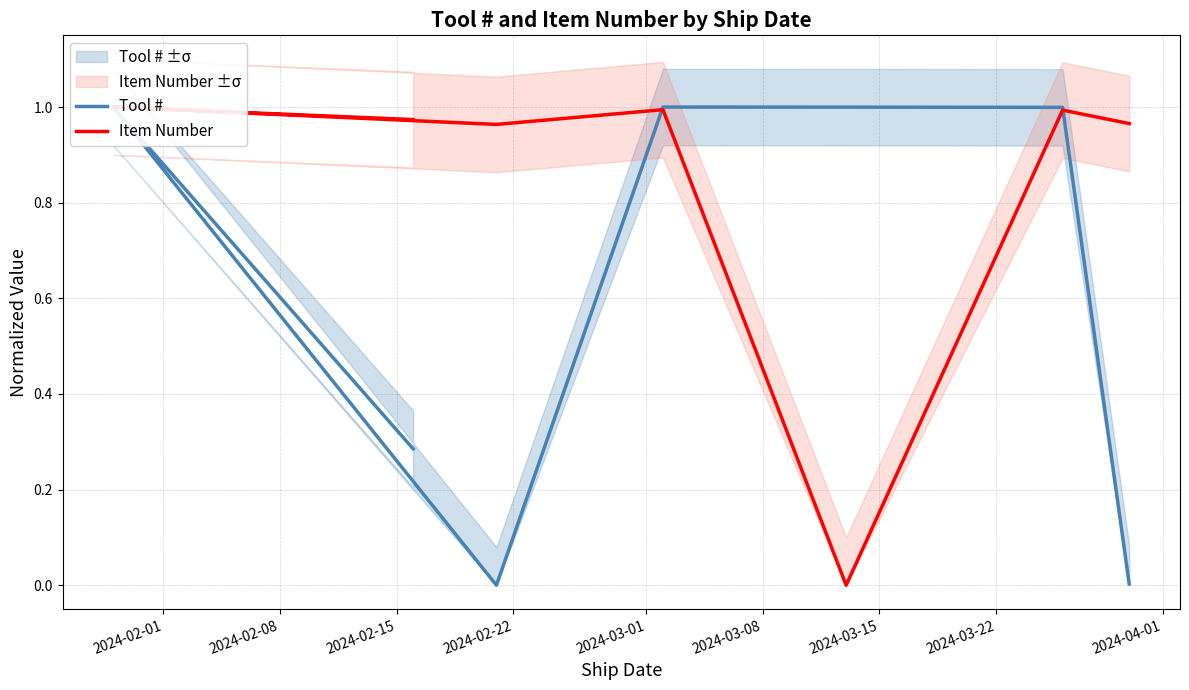

How many times do Tool # and Item Number cross each other?

2